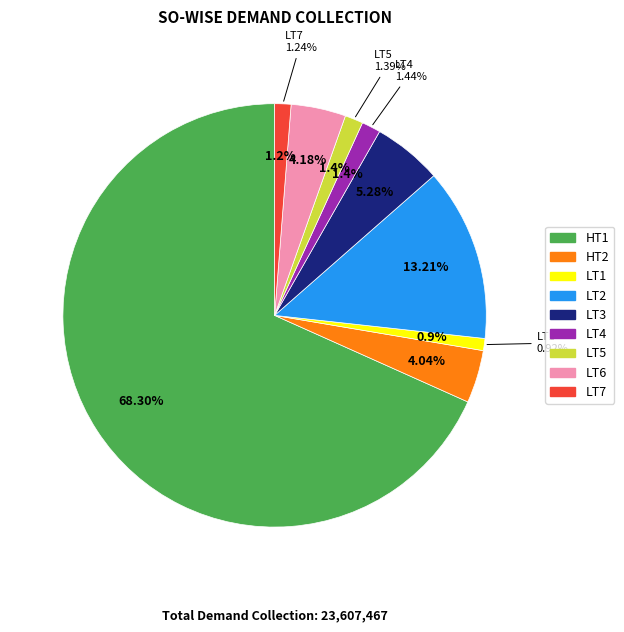

What is the change in value from LT2 to LT6?

-2130372.9